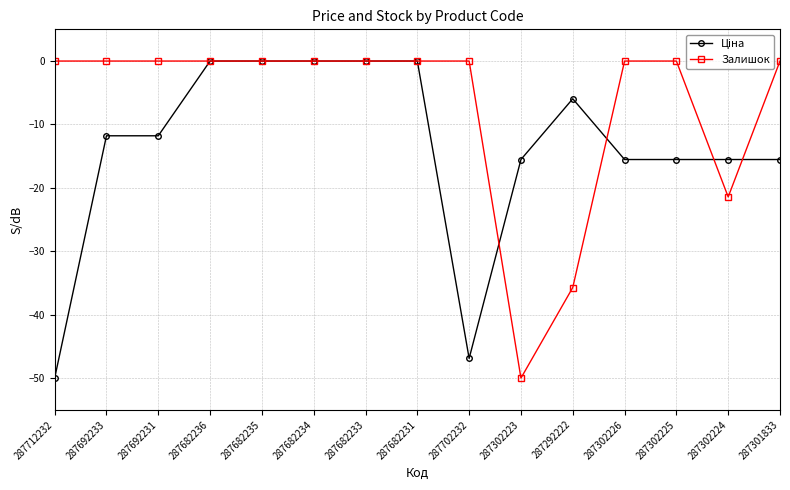

How many series are shown in this chart?

2